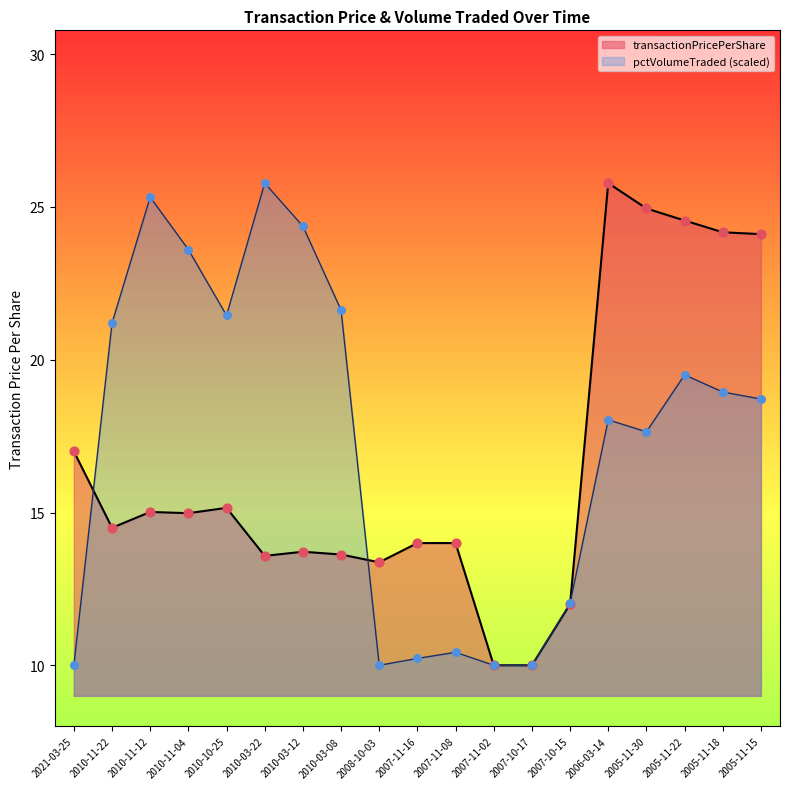

At which category is the sum across all series the highest?

2005-11-22